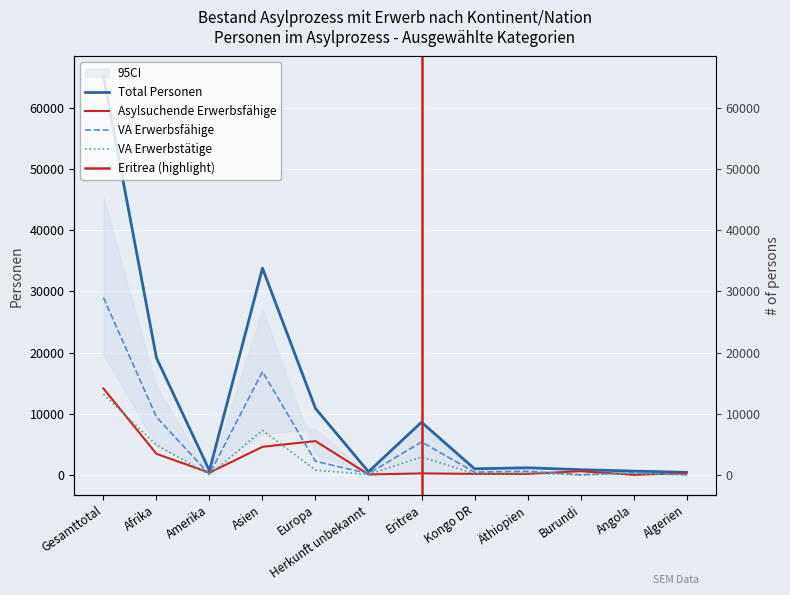

Rank the categories by Total Personen value from highest to lowest.

Gesamttotal, Asien, Afrika, Europa, Eritrea, Äthiopien, Kongo DR, Burundi, Amerika, Angola, Herkunft unbekannt, Algerien